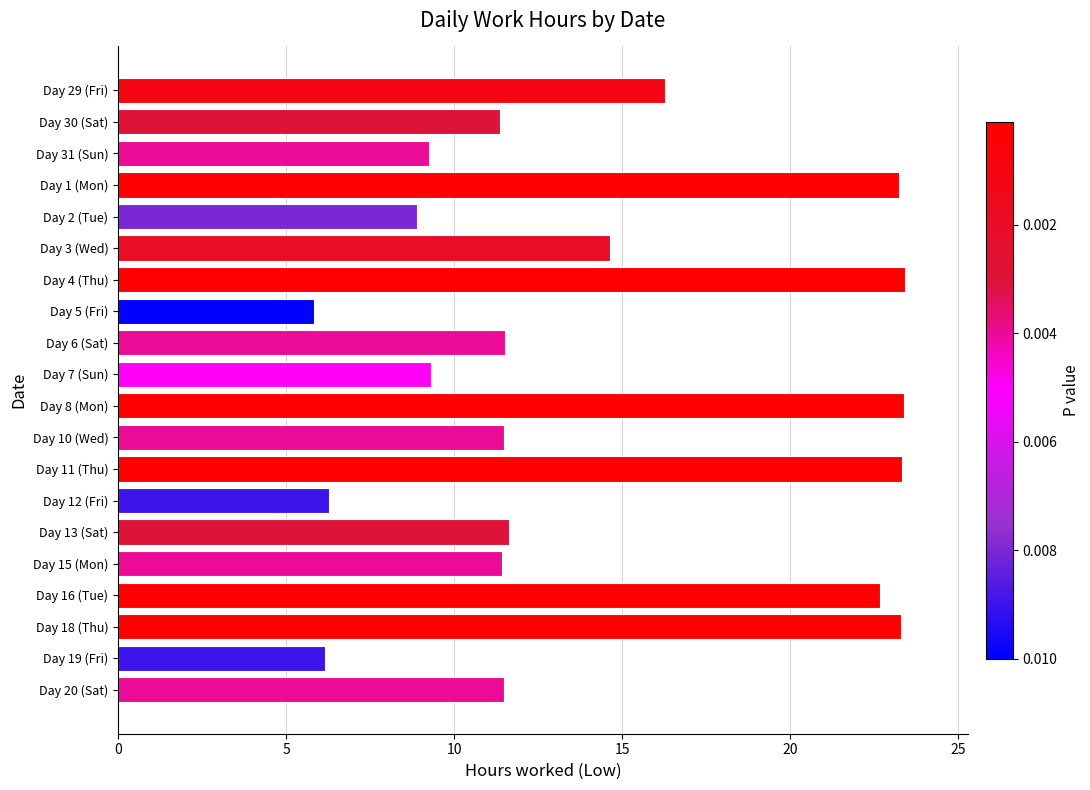

At which label is the value closest to 14?

Day 3 (Wed)